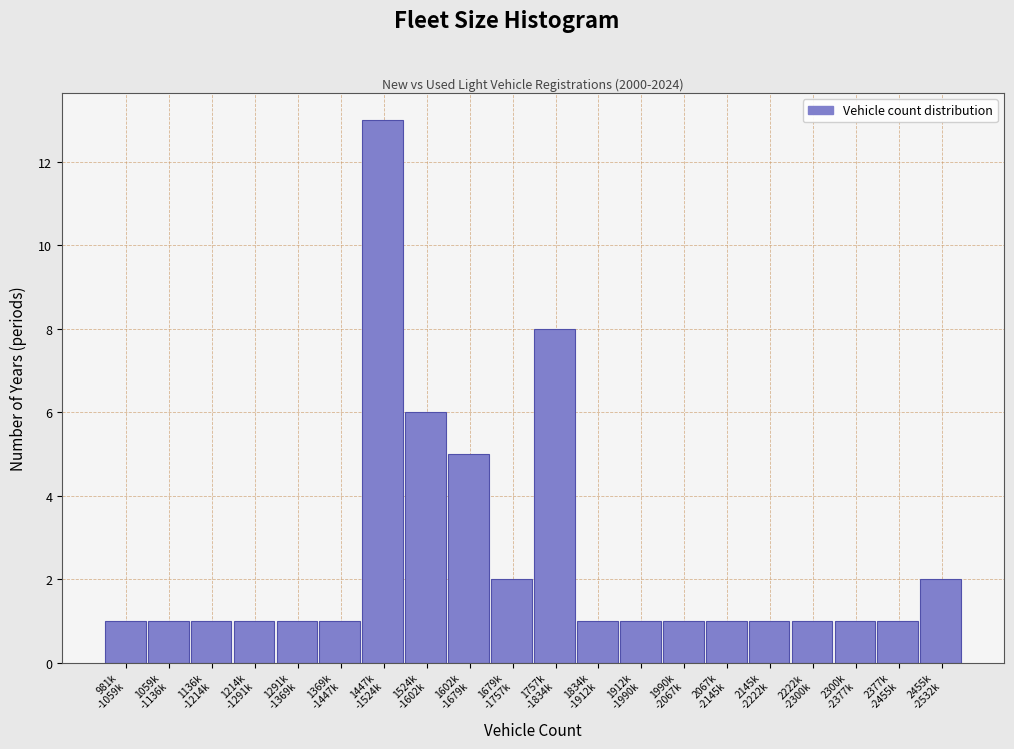

Reading left to right, what are all the values shown in this chart?

1	1	1	1	1	1	13	6	5	2	8	1	1	1	1	1	1	1	1	2